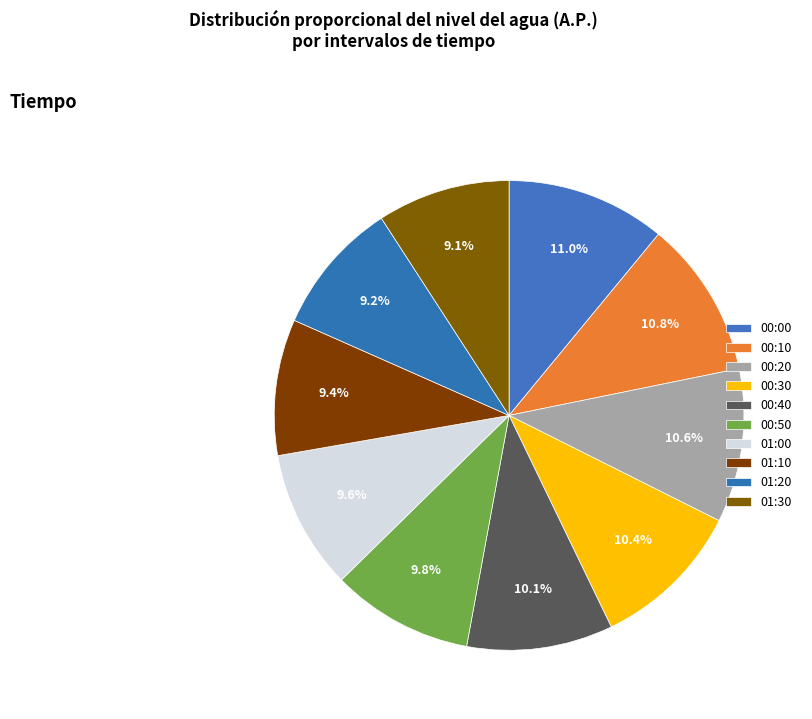

Rank the categories by value from highest to lowest.

00:00, 00:10, 00:20, 00:30, 00:40, 00:50, 01:00, 01:10, 01:20, 01:30